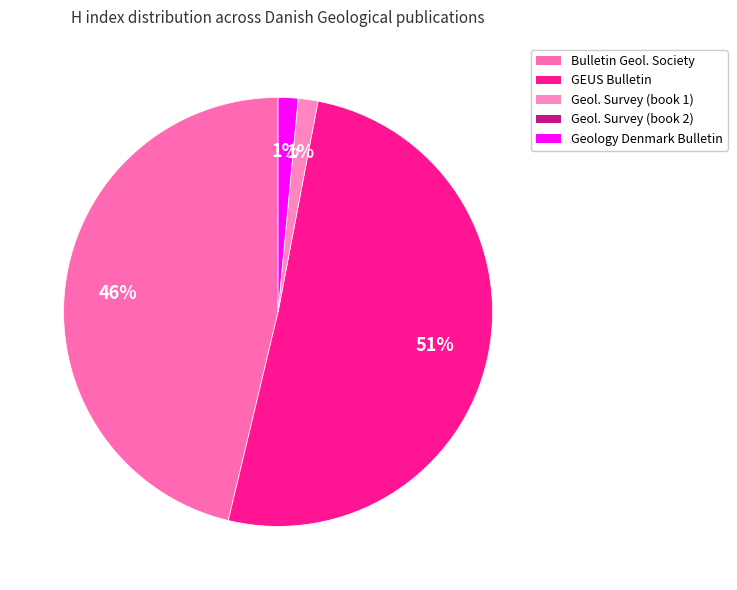

Which category has the smallest portion of the pie?

Geological Survey of Denmark (book 2)